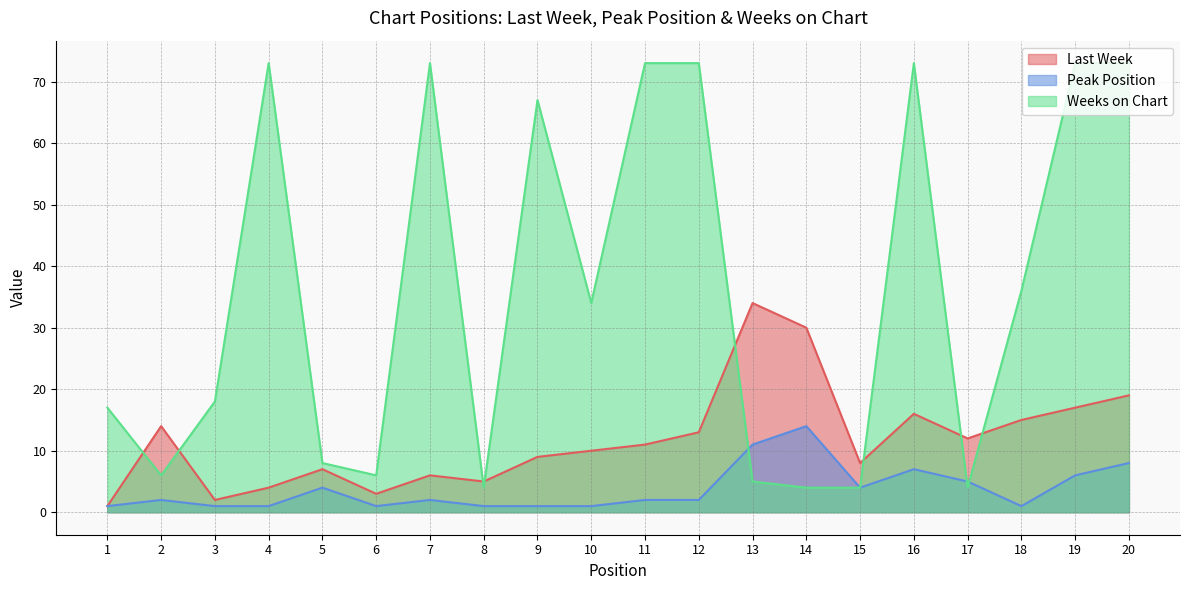

How many times do Weeks on Chart and Last Week cross each other?

8